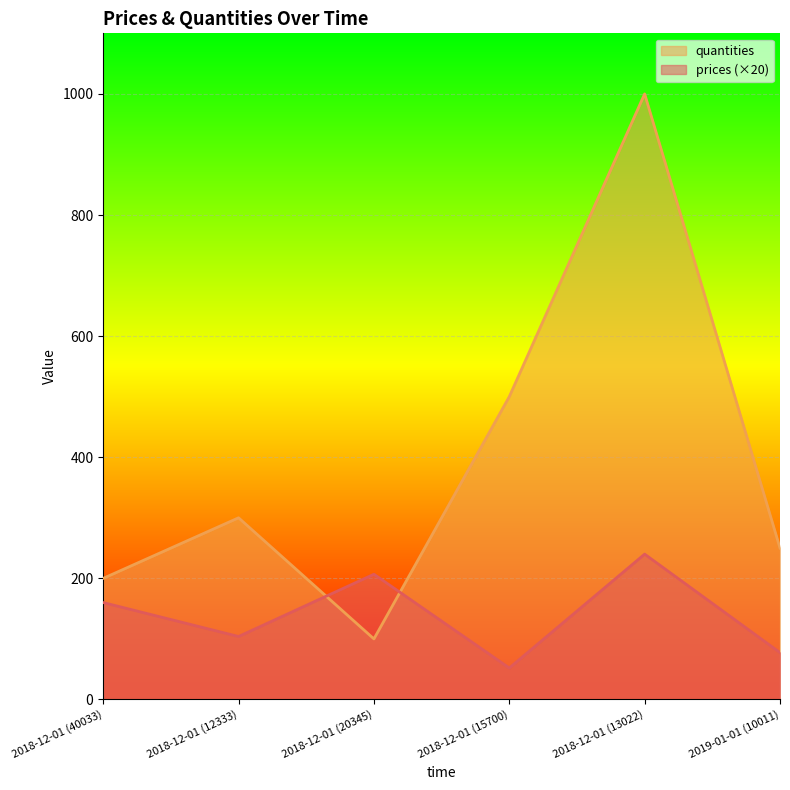

Which category has the highest value in the prices series?

2018-12-01 (13022)